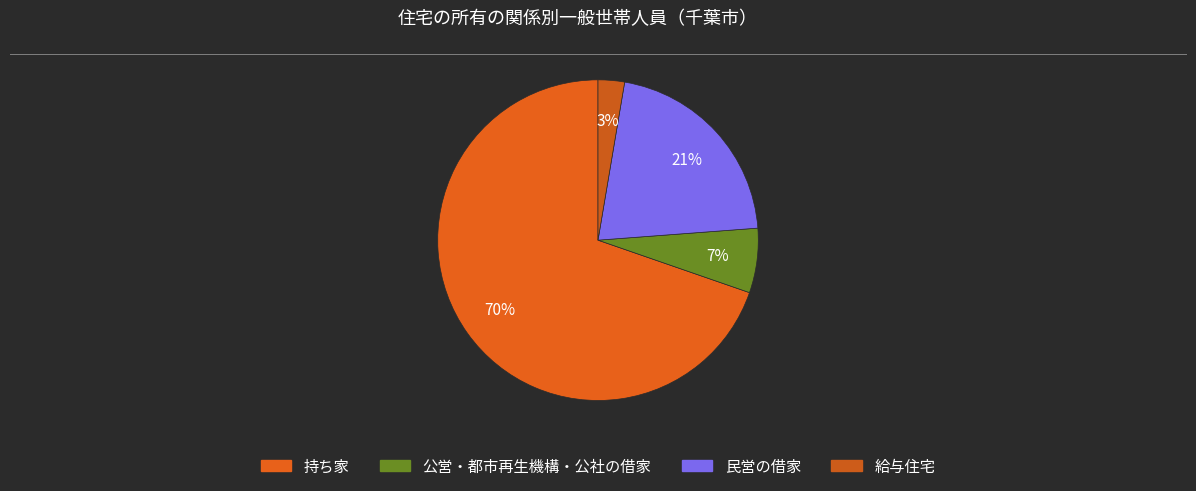

How many slices are in this pie chart?

4